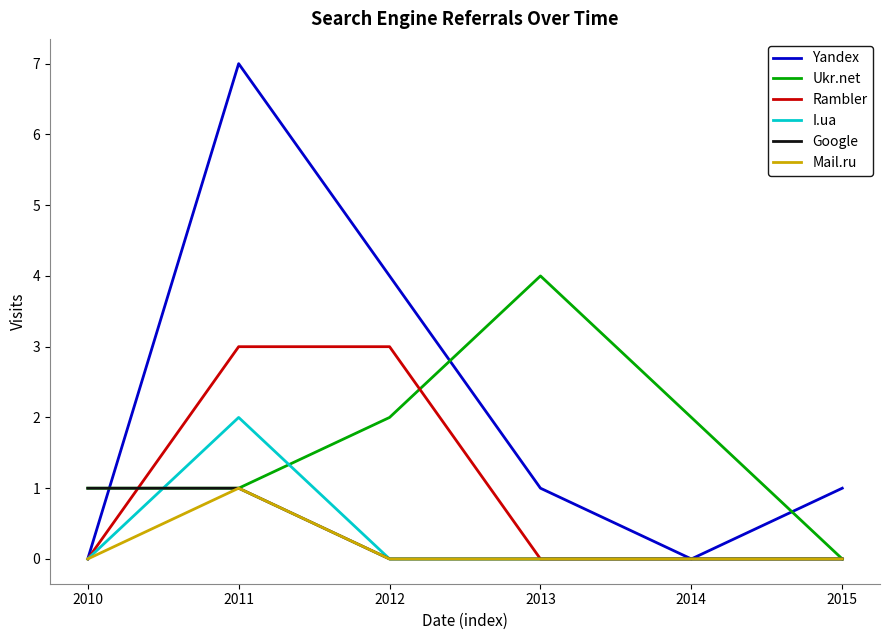

Reading right to left, what are all the values shown in this chart?

Yandex: 1	0	1	4	7	0
Ukr.net: 0	2	4	2	1	1
Rambler: 0	0	0	3	3	0
I.ua: 0	0	0	0	2	0
Google: 0	0	0	0	1	1
Mail.ru: 0	0	0	0	1	0